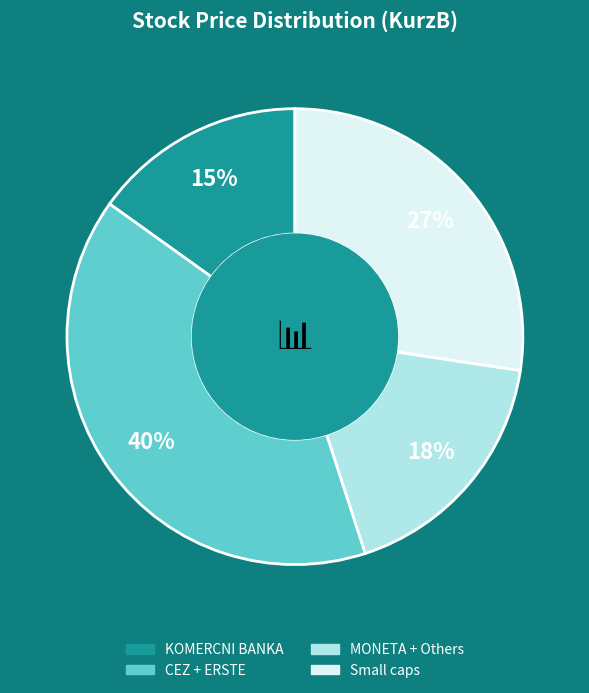

To the nearest percent, what is the difference between the largest and smallest slice percentages?

25%